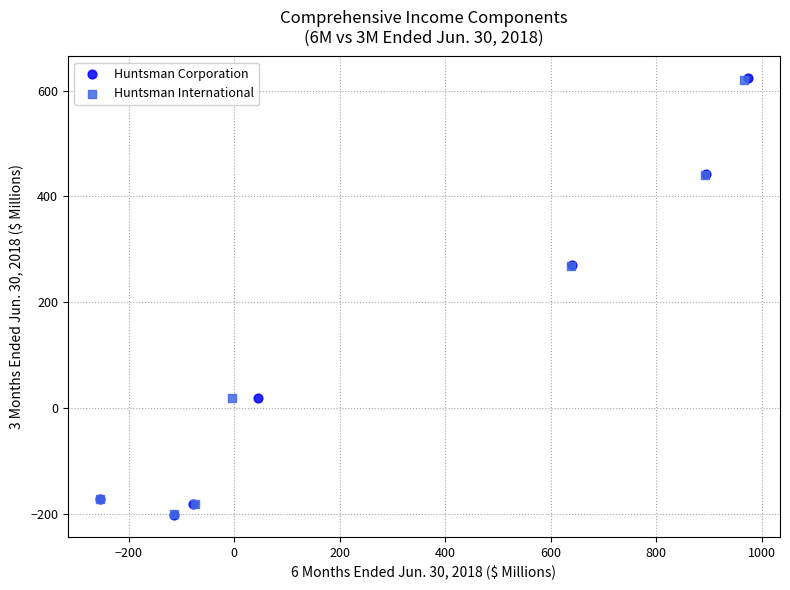

Which series has the largest Y range (max minus min)?

Huntsman Corporation